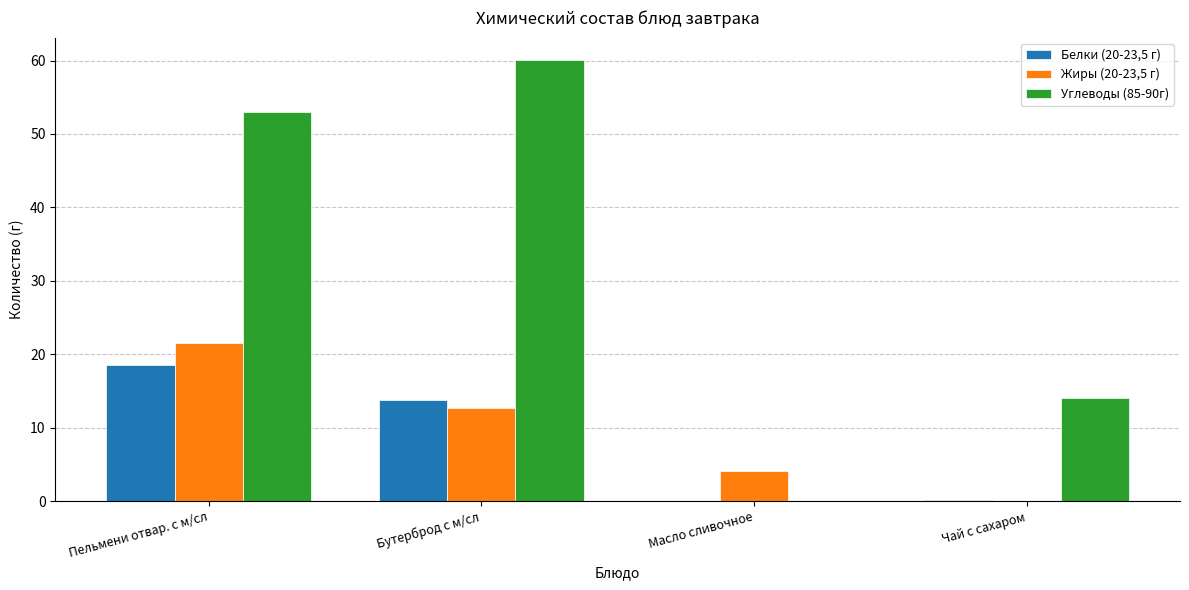

What is the sum of all Белки (20-23,5 г) values?

32.5